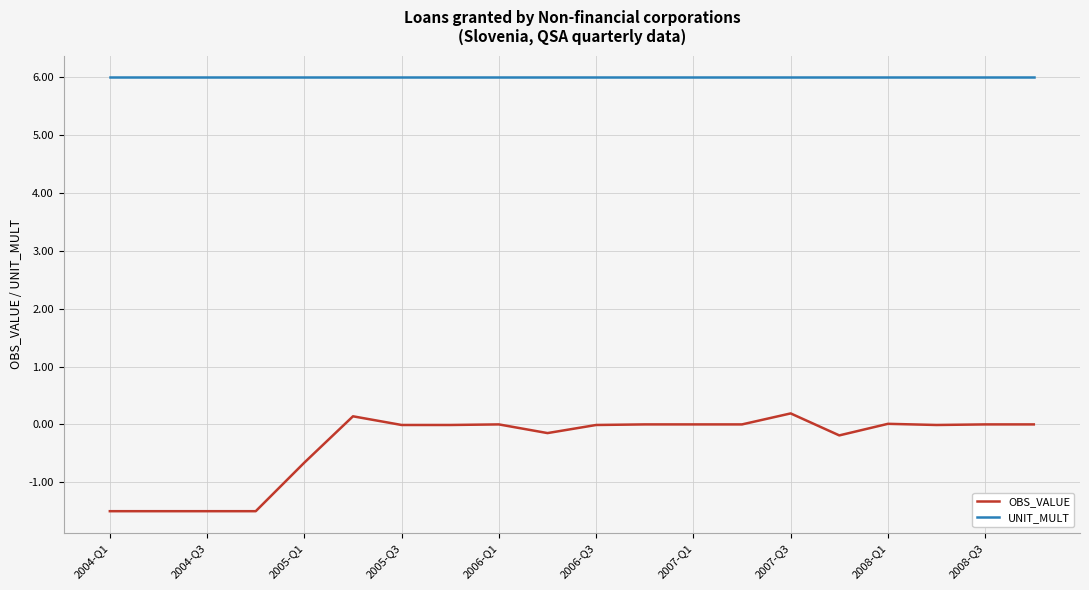

Which series has the largest total across all categories?

UNIT_MULT